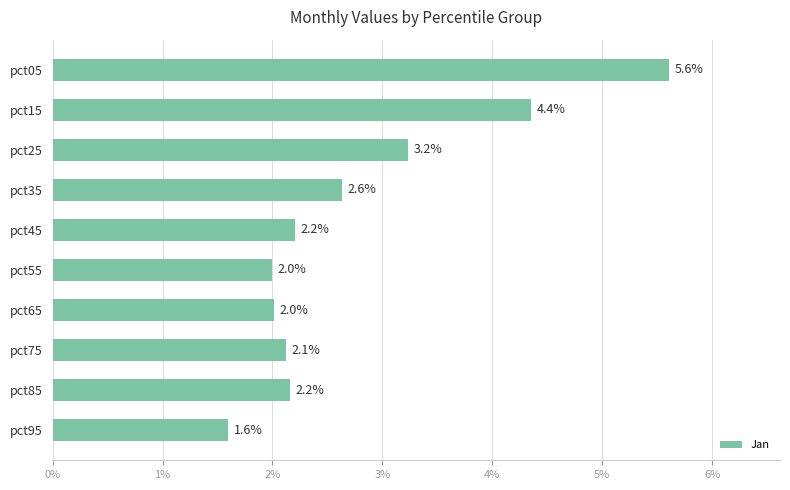

What is the difference between the maximum and second lowest values?

3.6